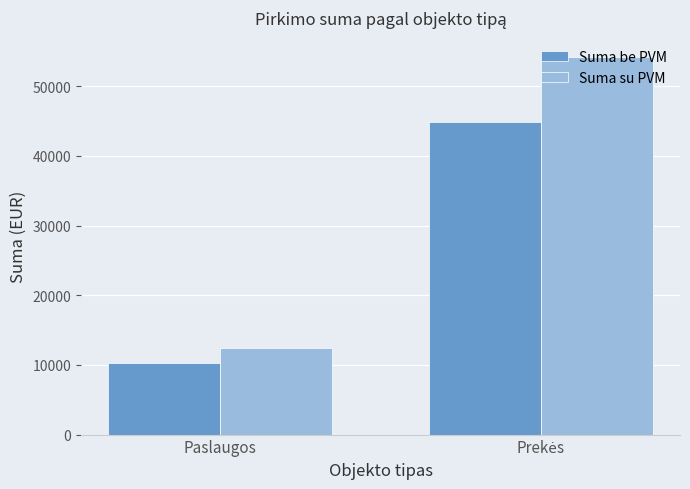

True or false: Suma su PVM has a value of 12360.0 at Paslaugos.

True